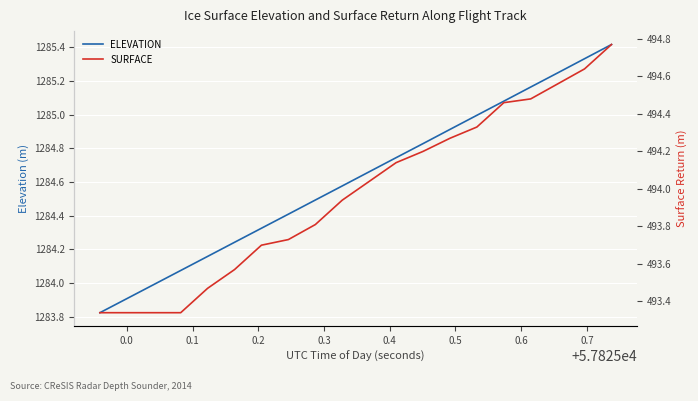

True or false: ELEVATION and SURFACE cross at least once.

False